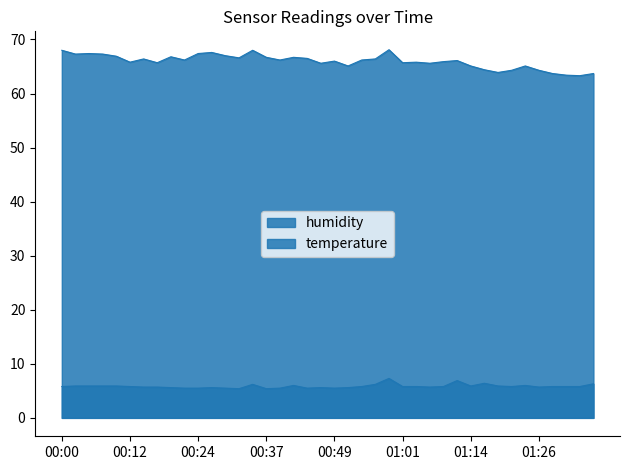

The value of humidity at 01:36 is 94.1. True or false?

False